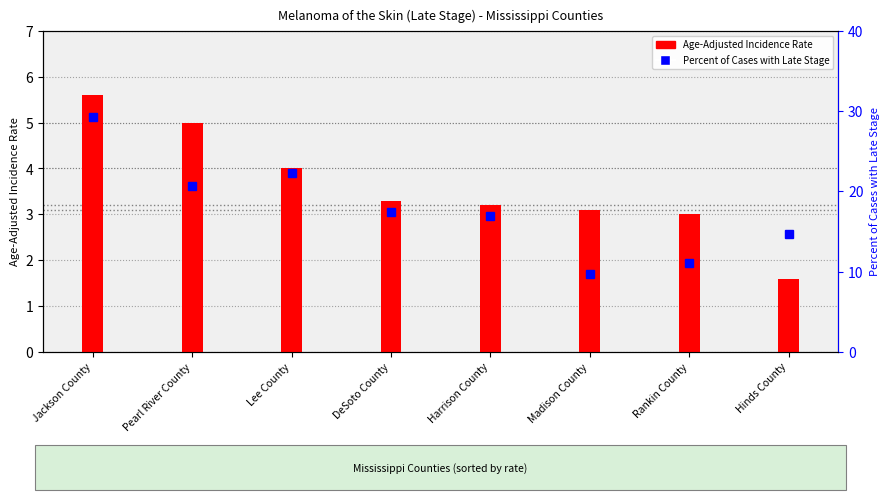

Is it true that Age-Adjusted Incidence Rate equals 3.3 at DeSoto County?

True